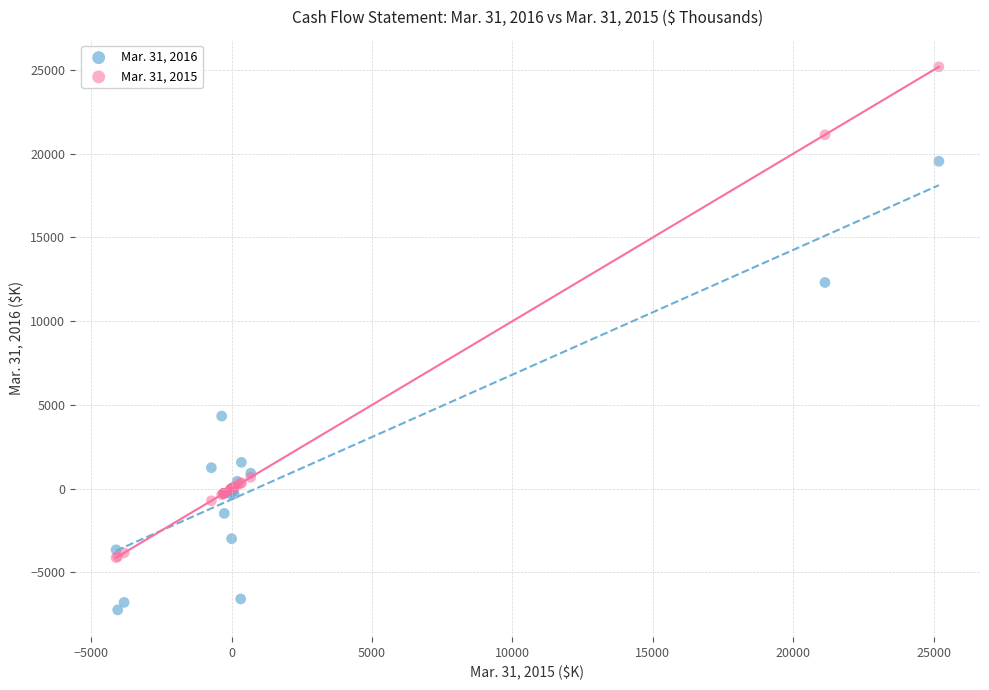

Which series contains the highest Y value?

Mar. 31, 2015